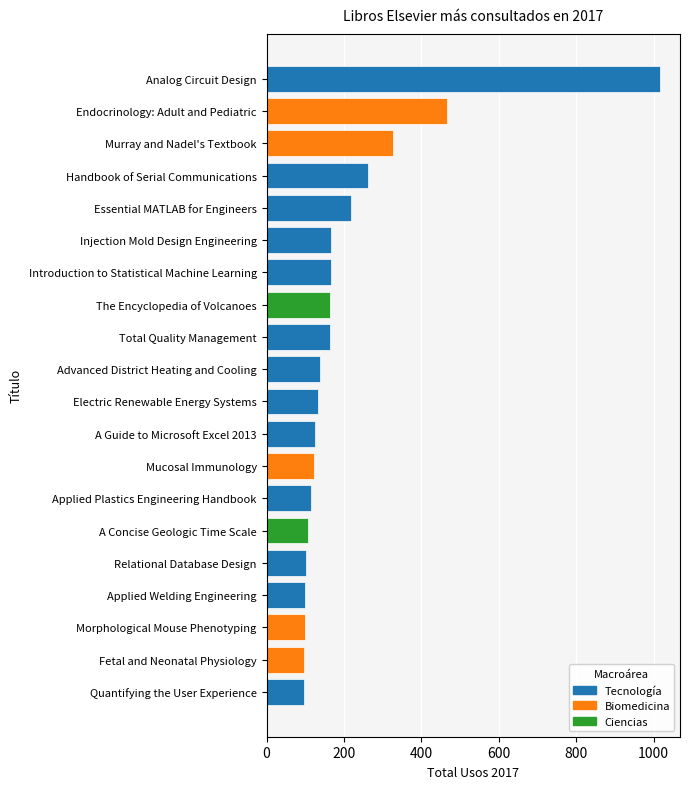

Is it true that the value at Total Quality Management is 165?

True